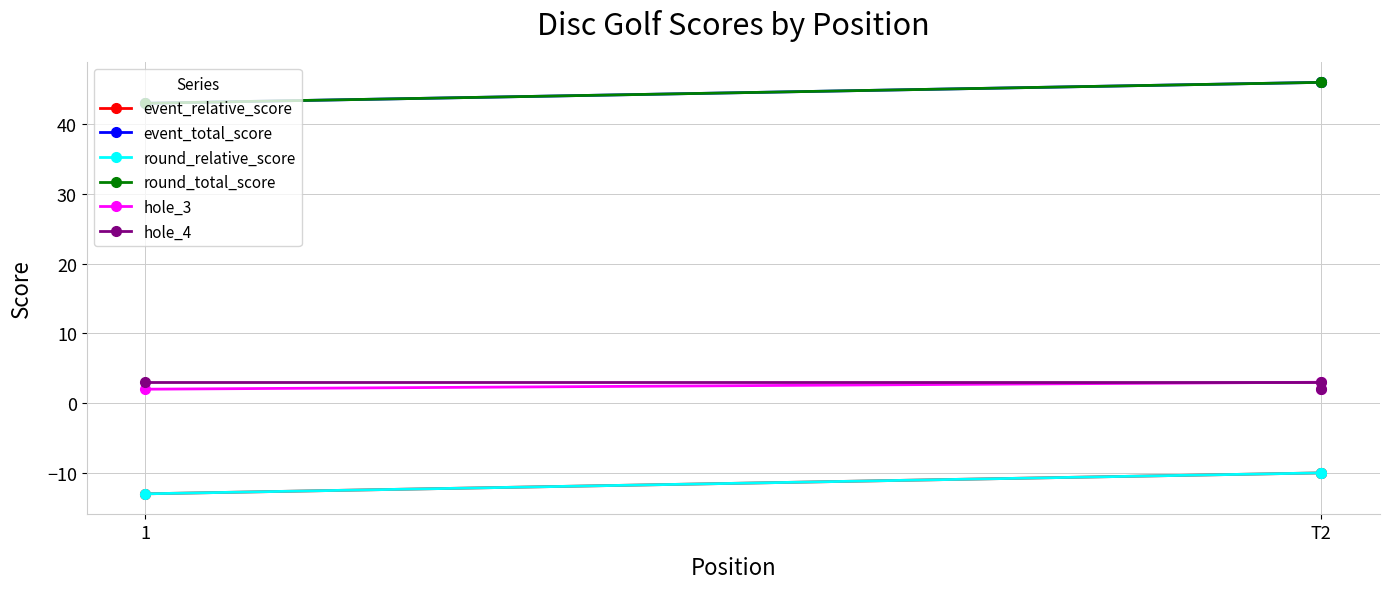

What is the average value of the event_relative_score series?

-11